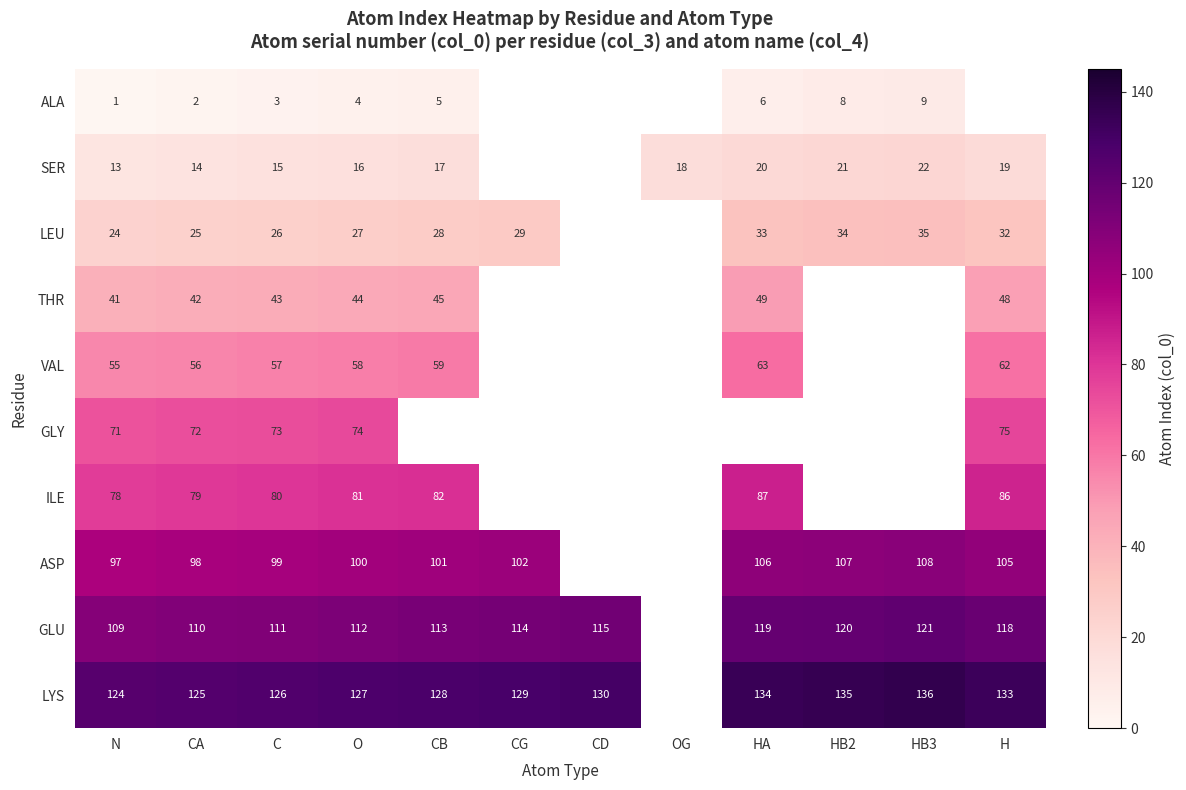

The ASP series shows 100 at O. True or false?

True